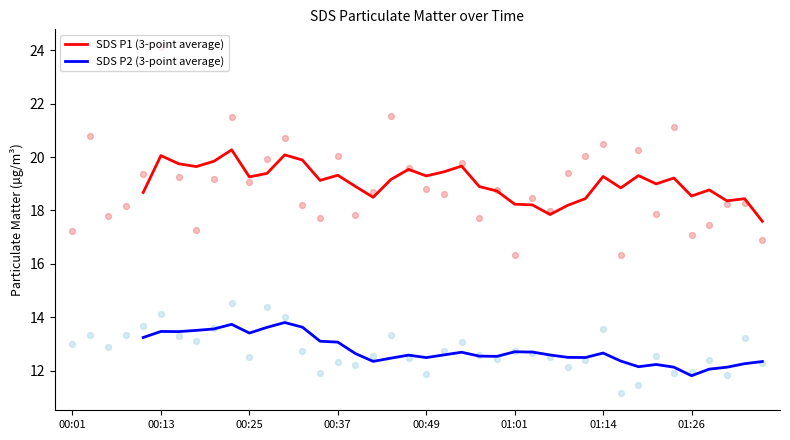

What is the minimum value for SDS P1 (3-point average)?

17.6